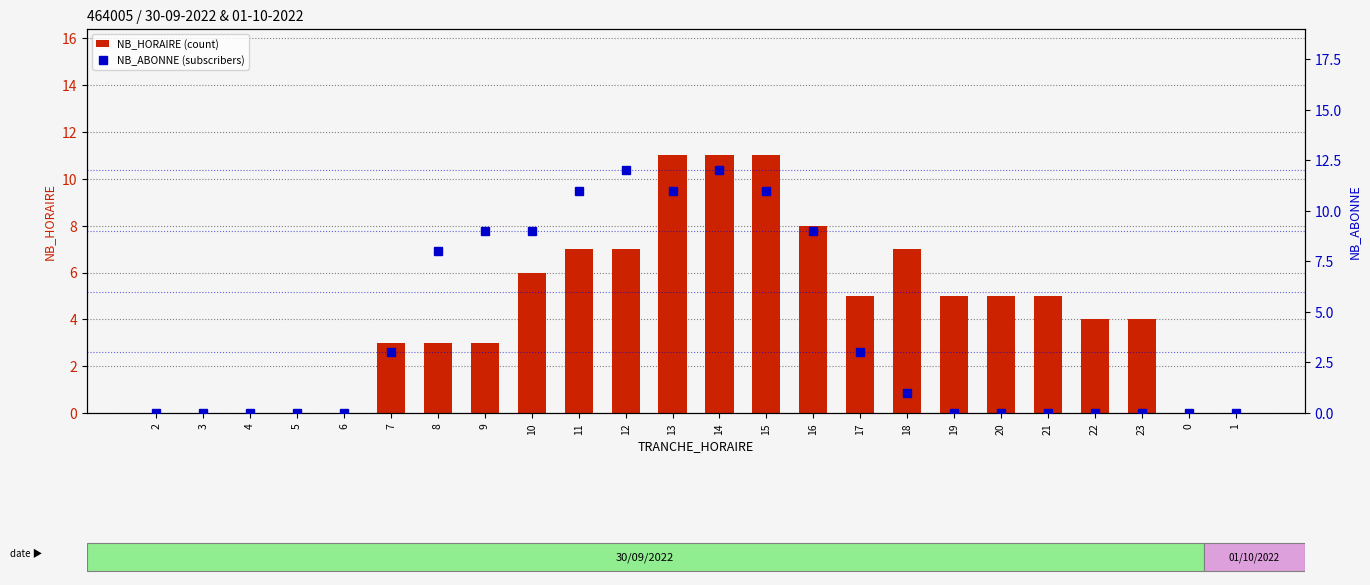

Between 11 and 9, which is larger?

11